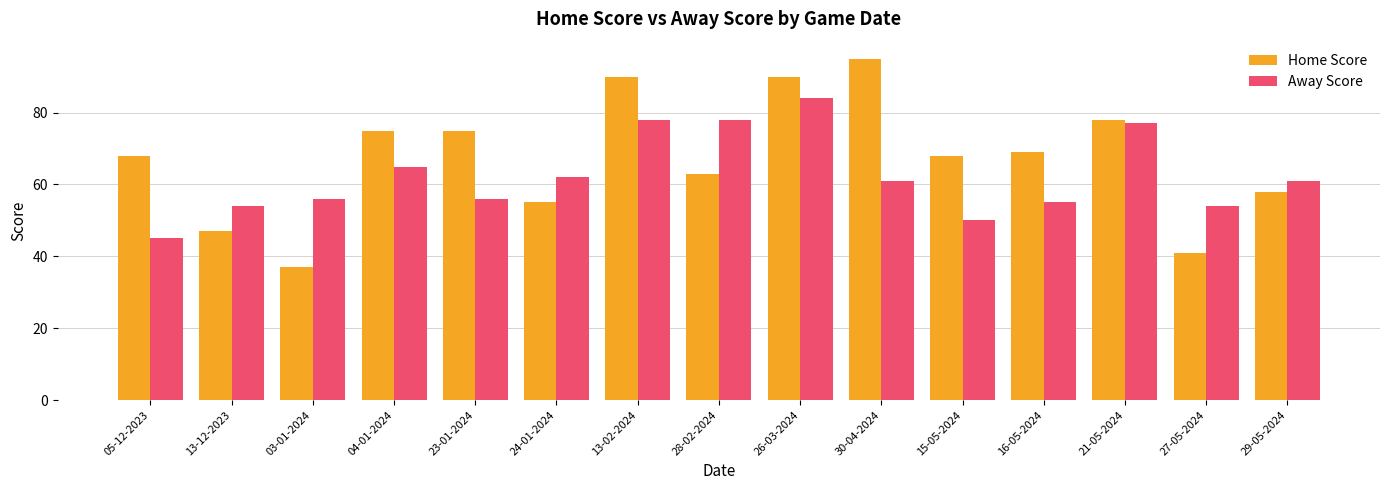

Reading left to right, extract all data points from this chart.

Home Score: 68	47	37	75	75	55	90	63	90	95	68	69	78	41	58
Away Score: 45	54	56	65	56	62	78	78	84	61	50	55	77	54	61